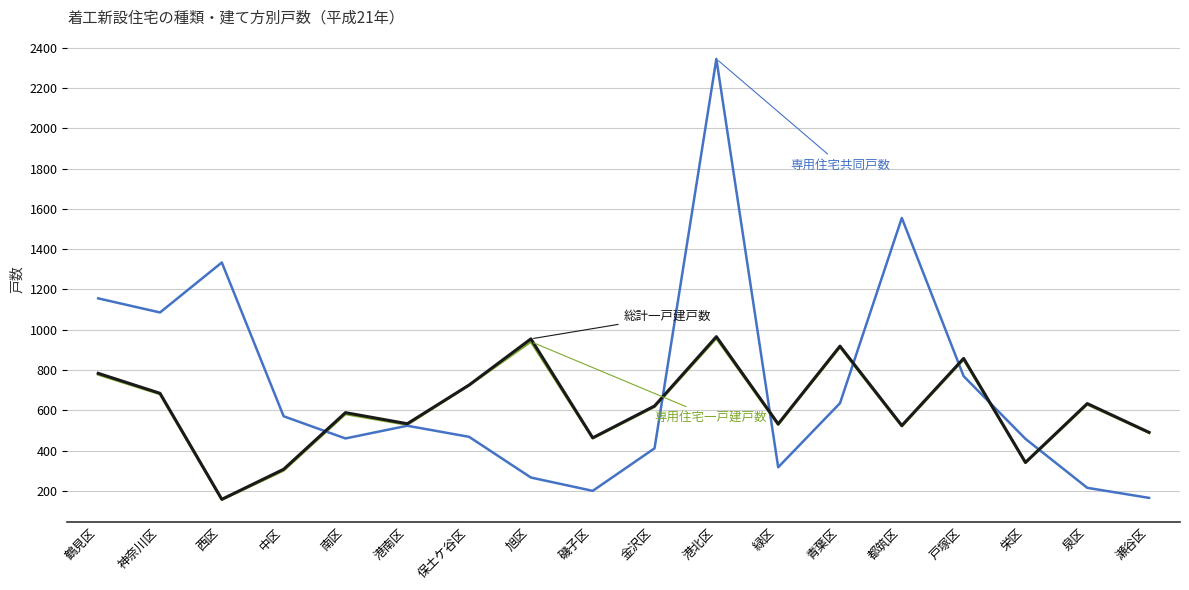

What is the greatest value displayed?

2344